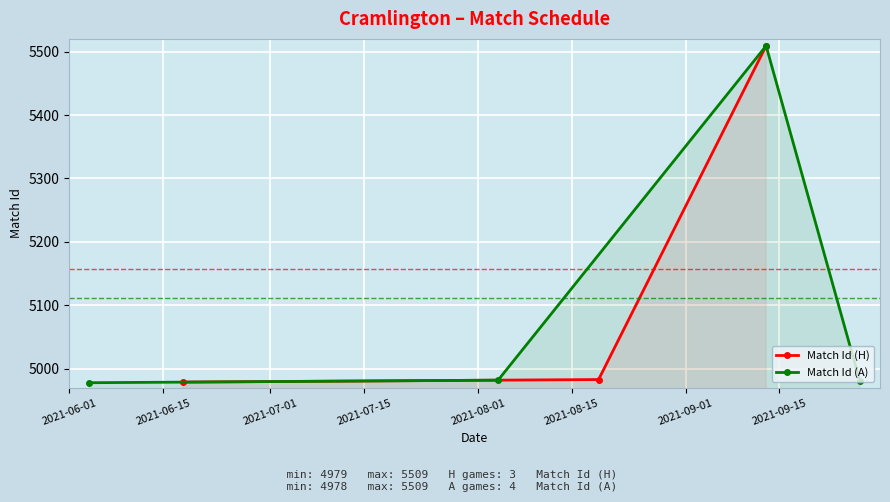

What is the smallest value displayed?

4979